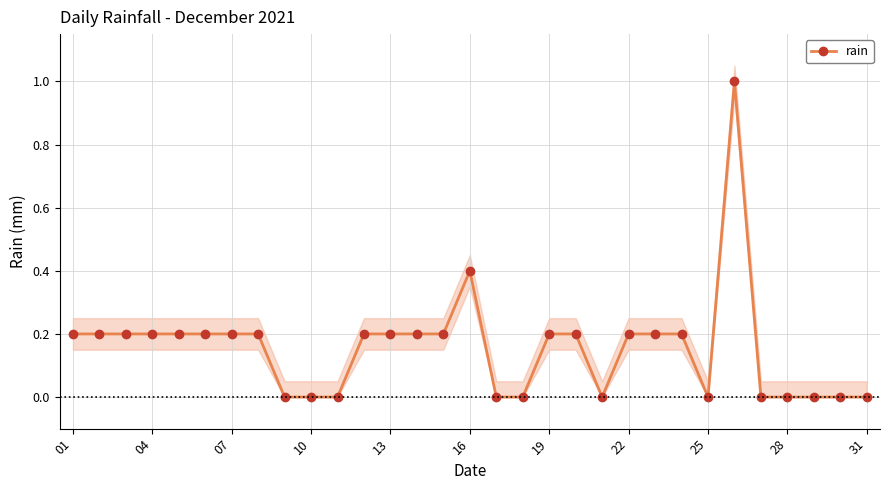

True or false: there are more than 2 points higher than both neighbors.

False